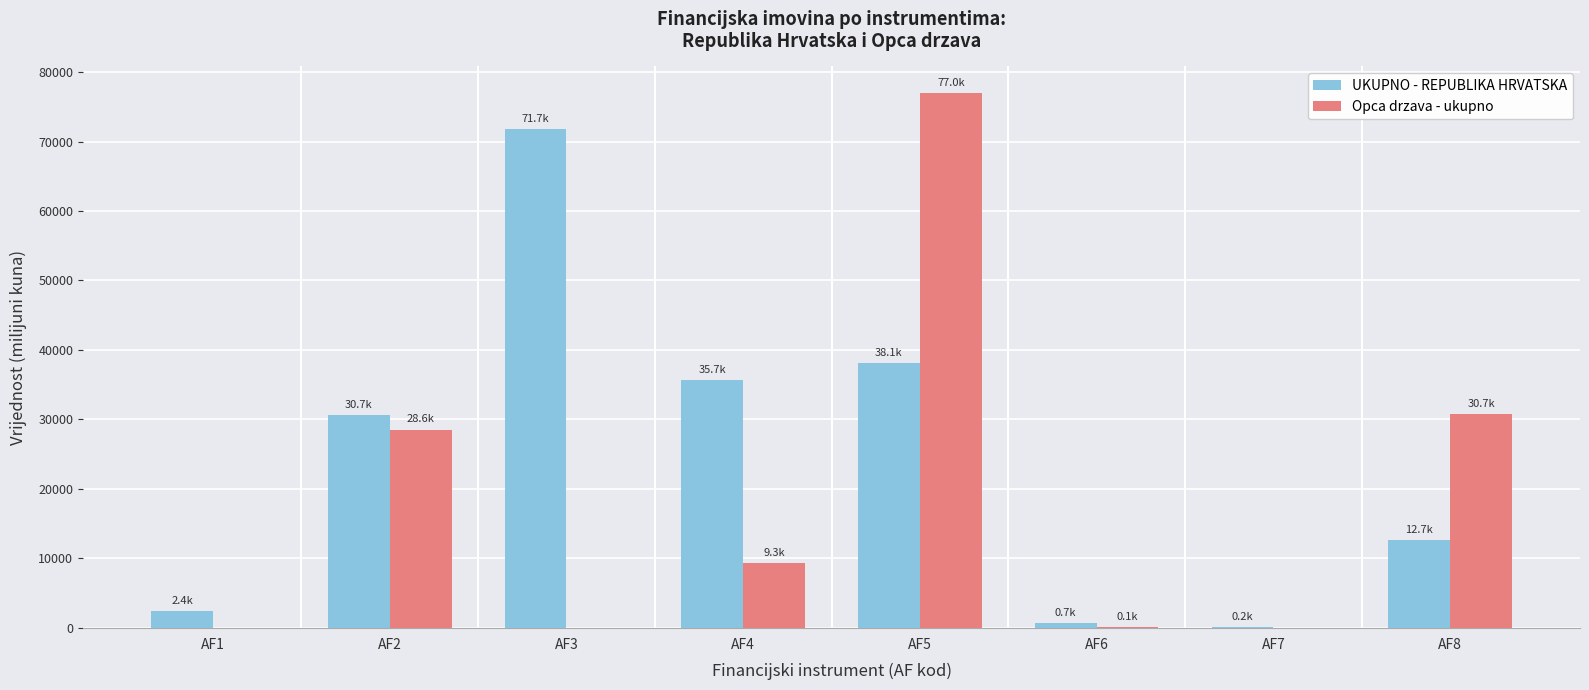

Between AF3 and AF7, which series saw the biggest shift?

UKUPNO - REPUBLIKA HRVATSKA